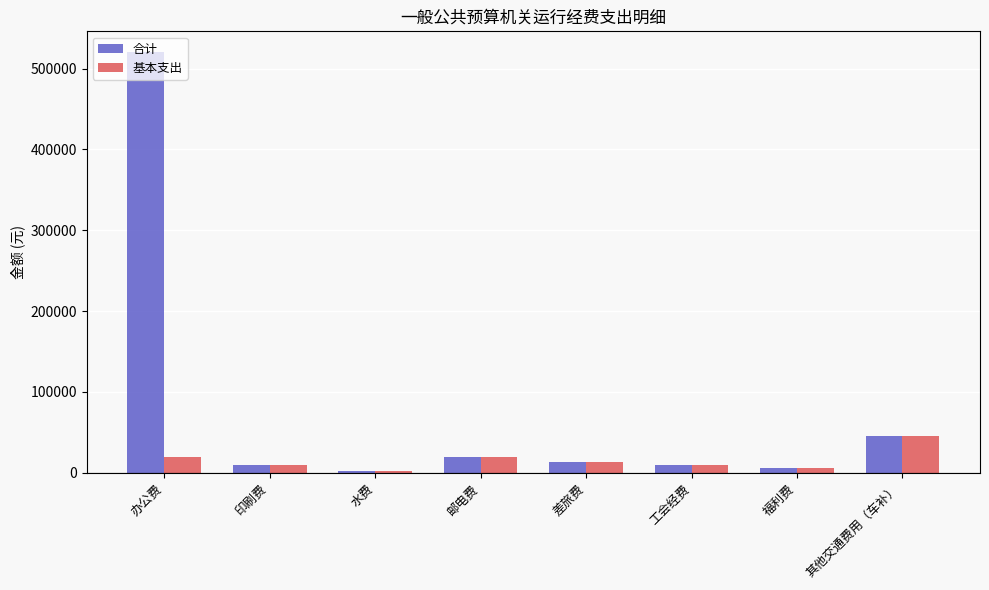

Does the chart contain stacked bars?

No